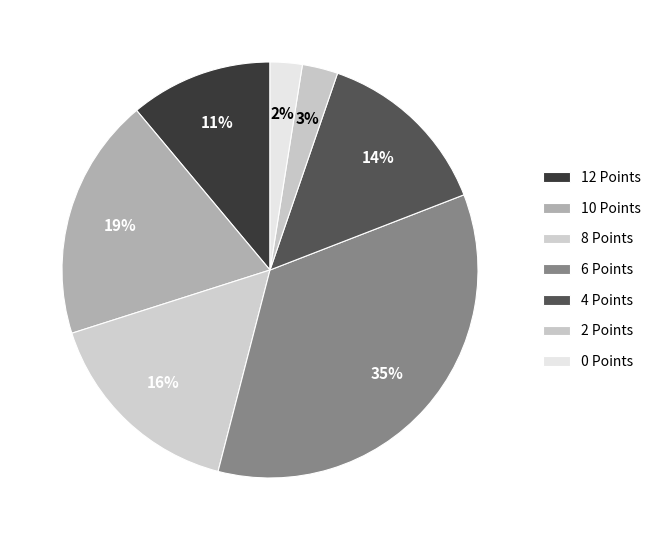

Which category has the smallest portion of the pie?

0 Points